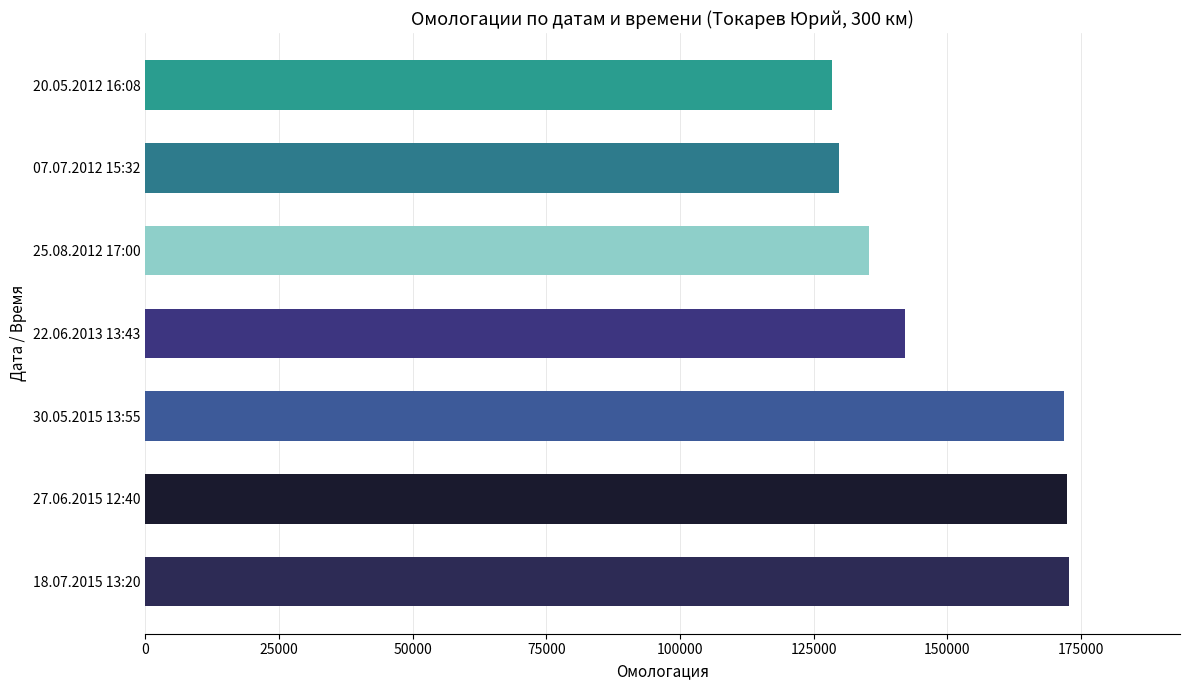

What is the maximum value shown in the chart?

172757